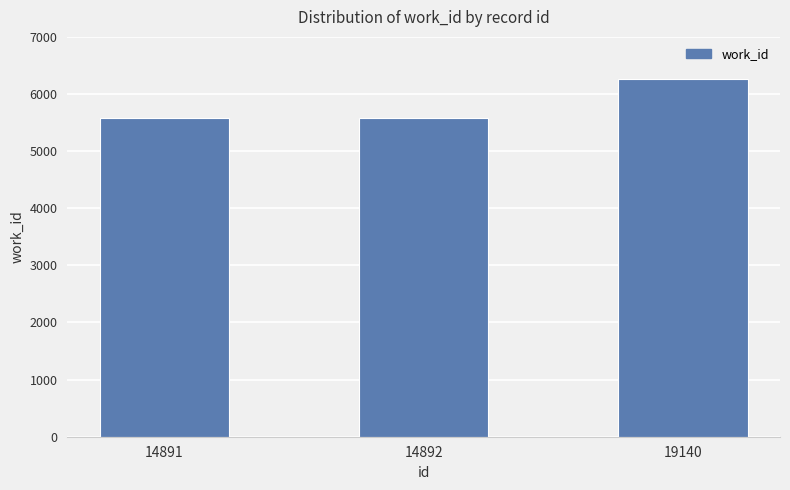

How many values are between 5574 and 6264?

3